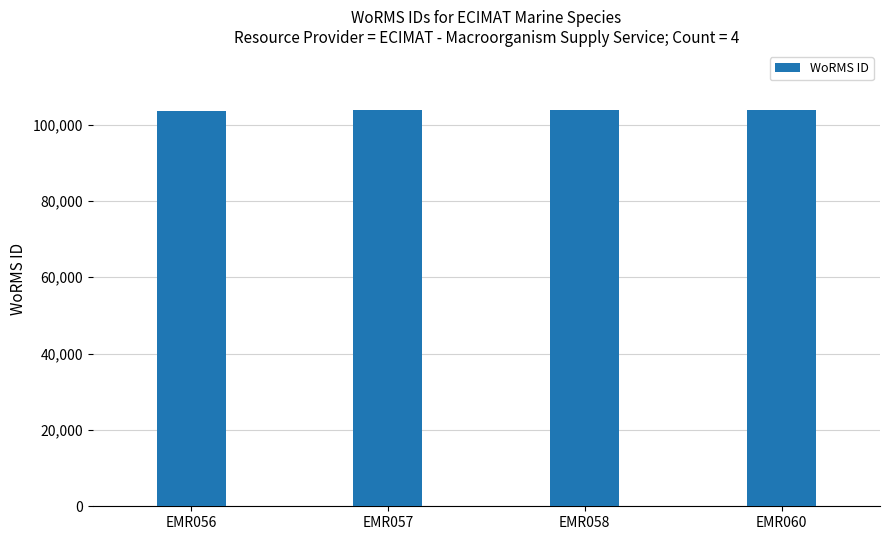

What is the average value?

103662